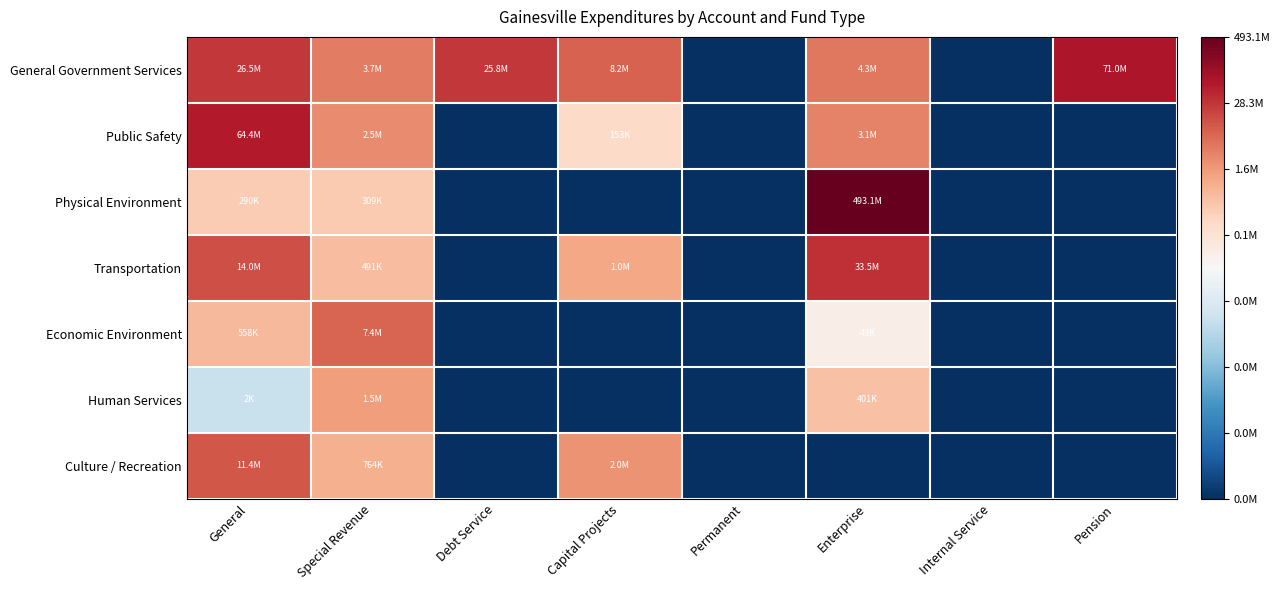

Rank the series at Internal Service from highest to lowest value.

General Government Services, Public Safety, Physical Environment, Transportation, Economic Environment, Human Services, Culture / Recreation